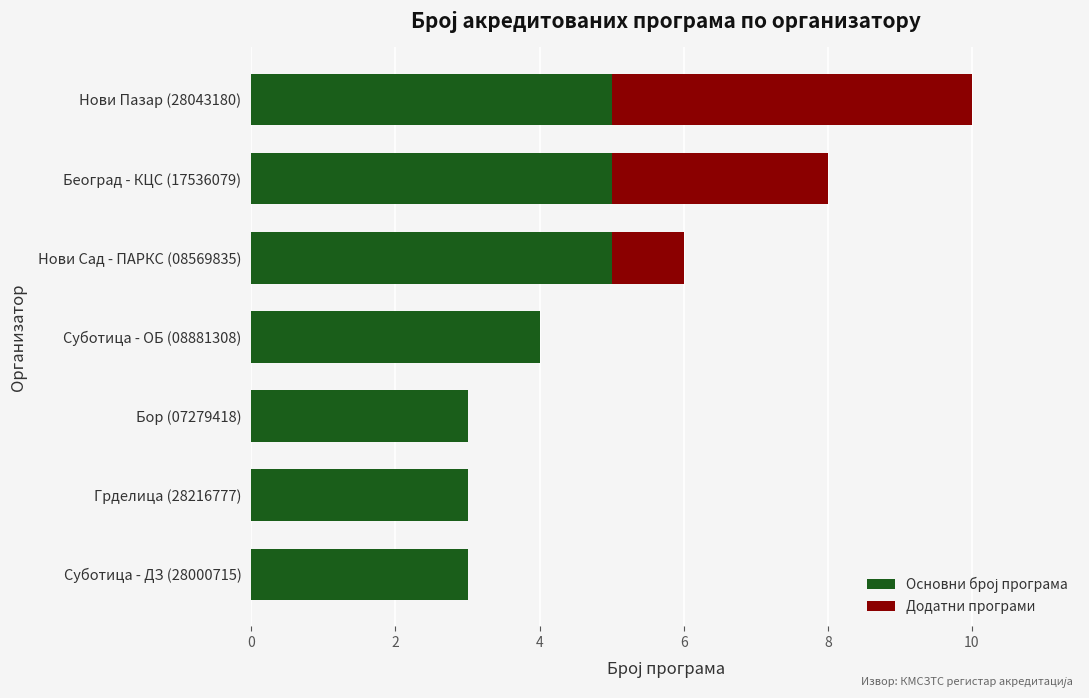

Count the number of categories in the chart.

7